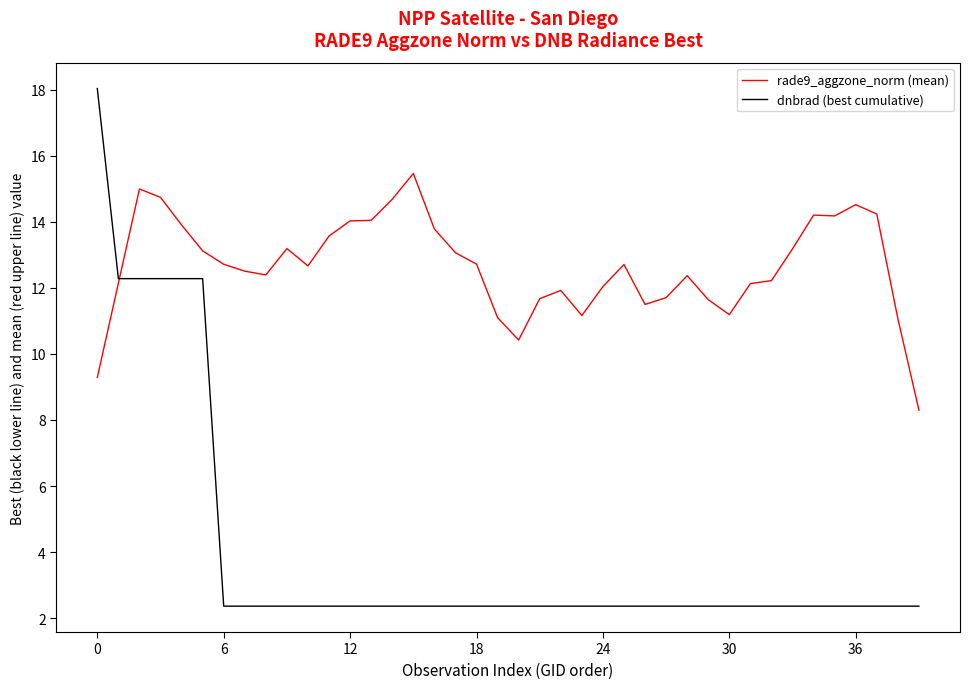

Which series has the largest total across all categories?

rade9_aggzone_norm (mean)